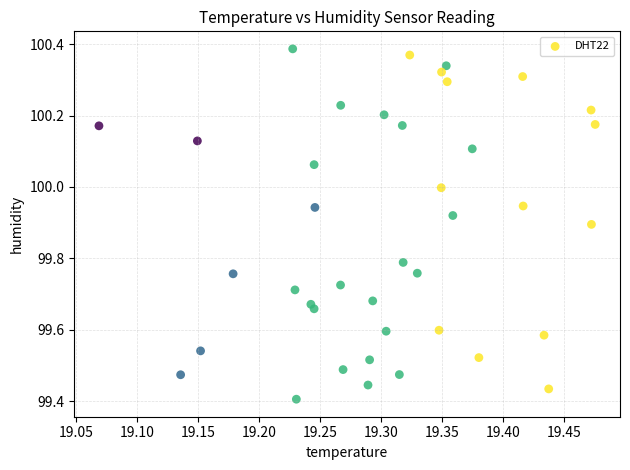

What is the range of Y values (max minus min)?

1.0